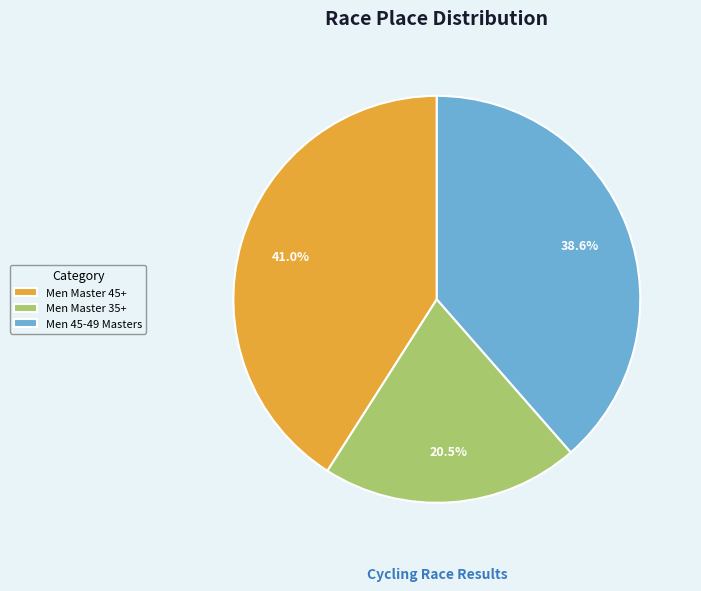

Do Men 45-49 Masters and Men Master 35+ together represent more than half of the pie?

Yes